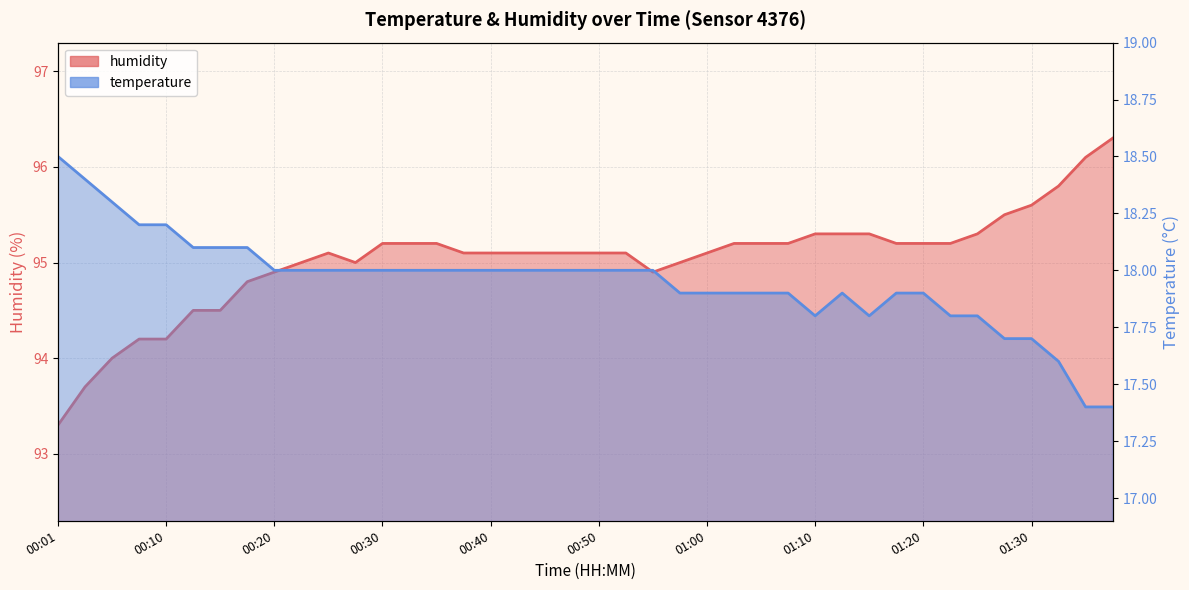

Rank the series by their maximum value, from lowest to highest.

temperature, humidity